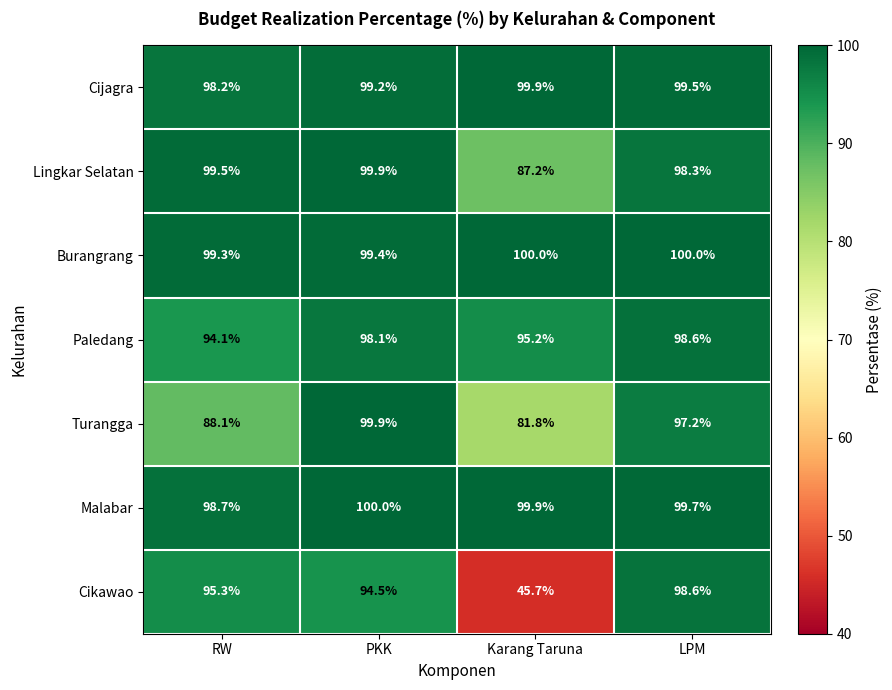

Where does the Cijagra series first go above 99?

PKK